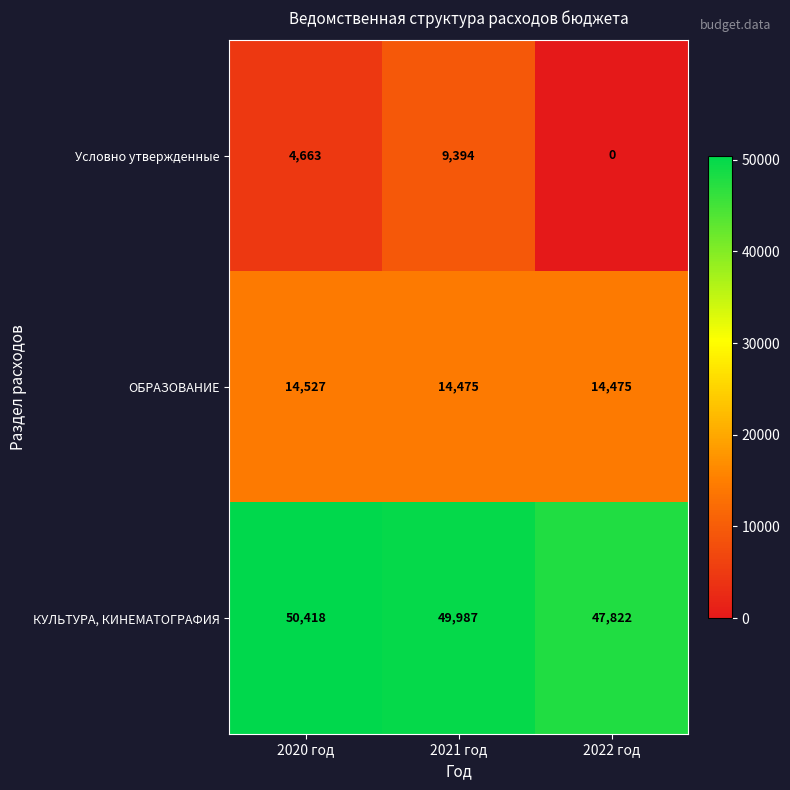

What is the total value across all series at 2020 год?

69608